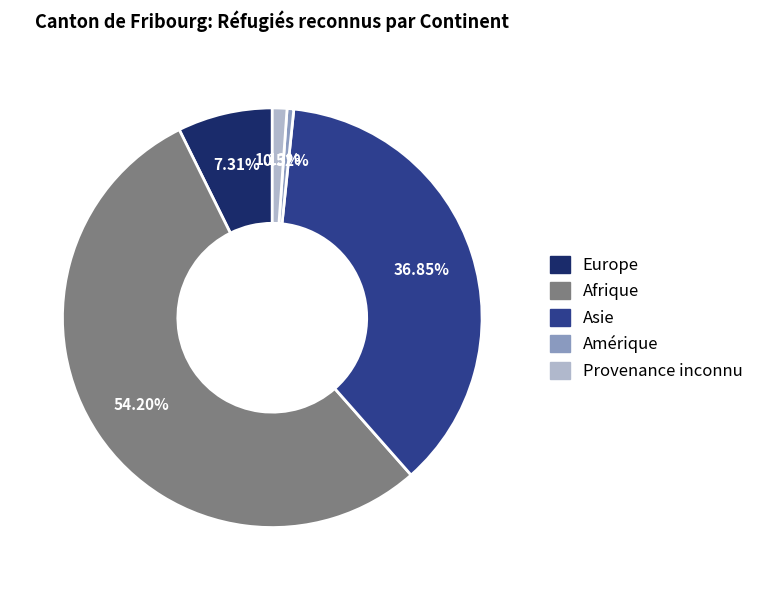

Combined, do Afrique and Amérique account for over 50%?

Yes